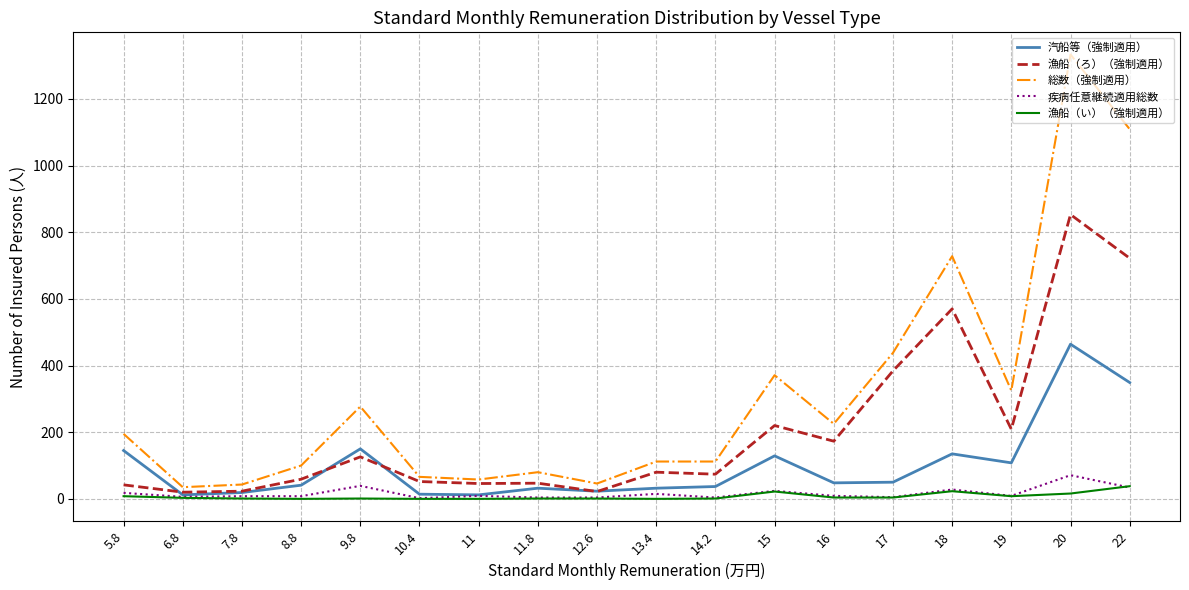

Is the value of 汽船等（強制適用） at 8.8 greater than the value of 疾病任意継続適用総数 at 5.8?

Yes